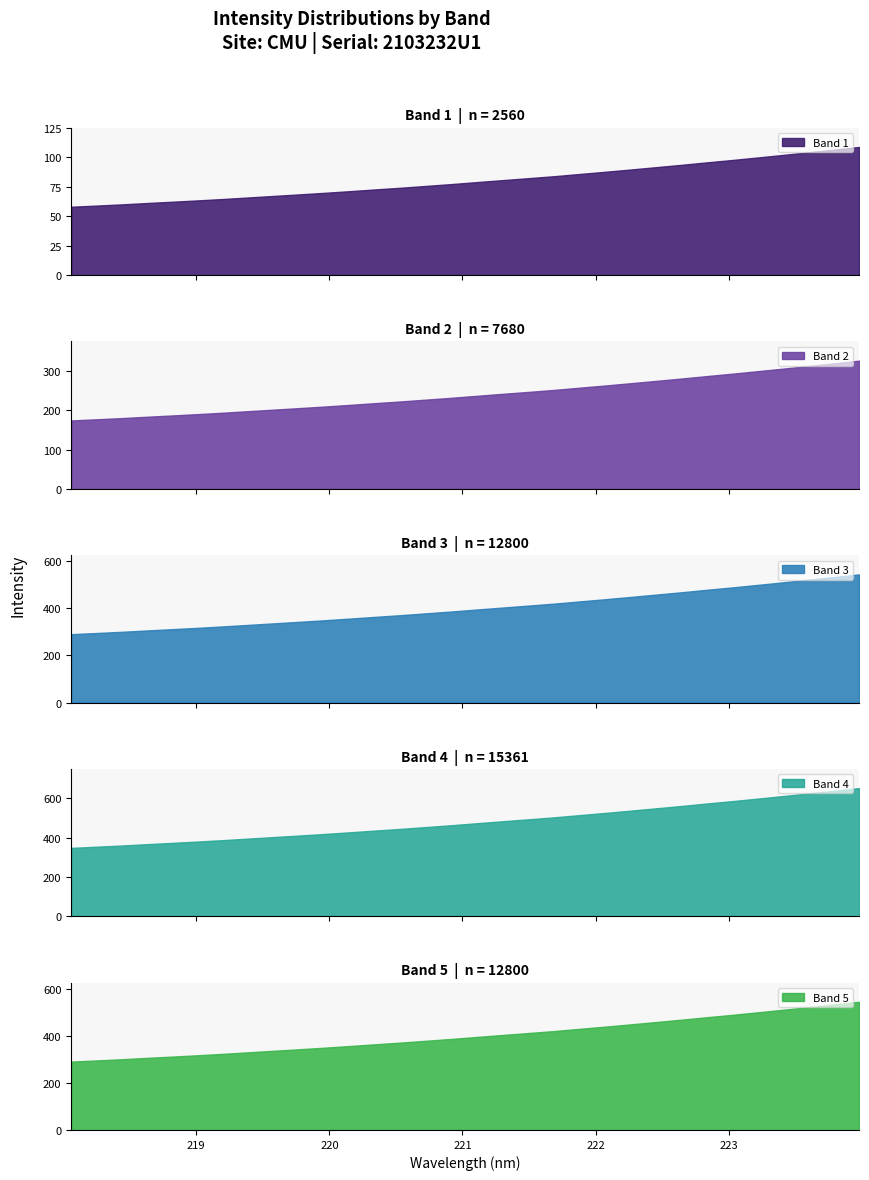

Rank the categories by value from highest to lowest.

31, 30, 29, 28, 27, 26, 25, 24, 23, 22, 21, 20, 19, 18, 17, 16, 15, 14, 13, 12, 11, 10, 9, 8, 7, 6, 5, 4, 3, 2, 1, 0